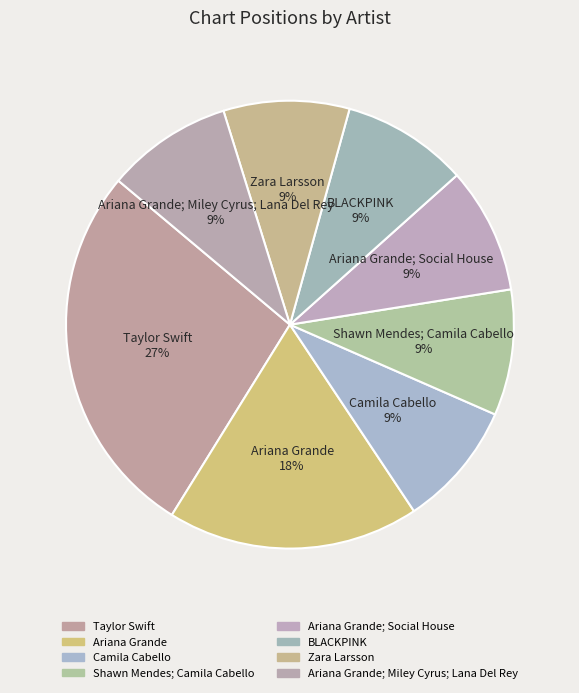

Approximately how many times larger is the value at Ariana Grande; Miley Cyrus; Lana Del Rey compared to Camila Cabello?

1.0